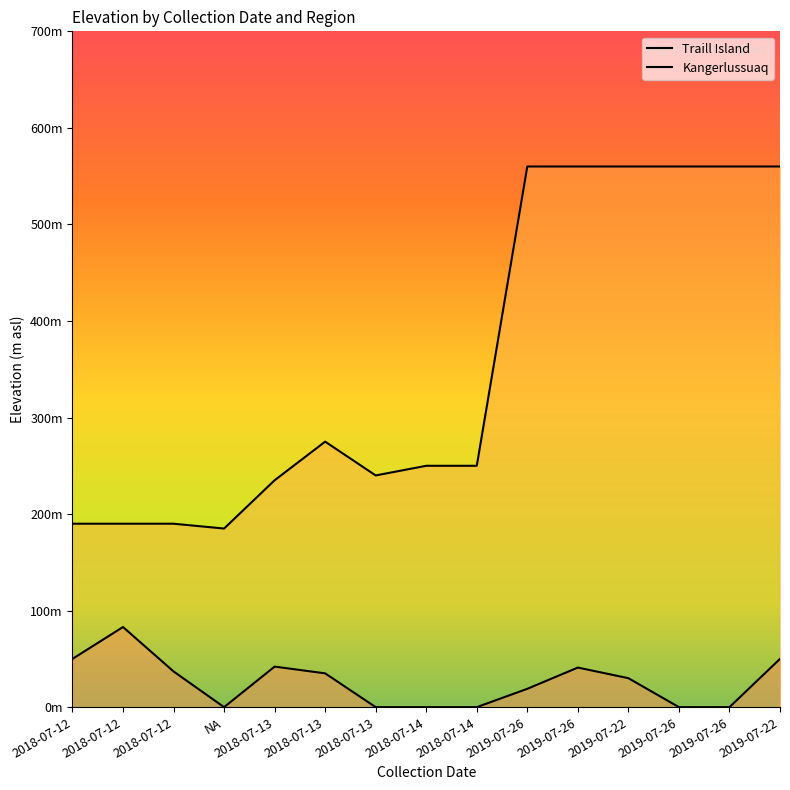

What is the greatest value displayed?

560